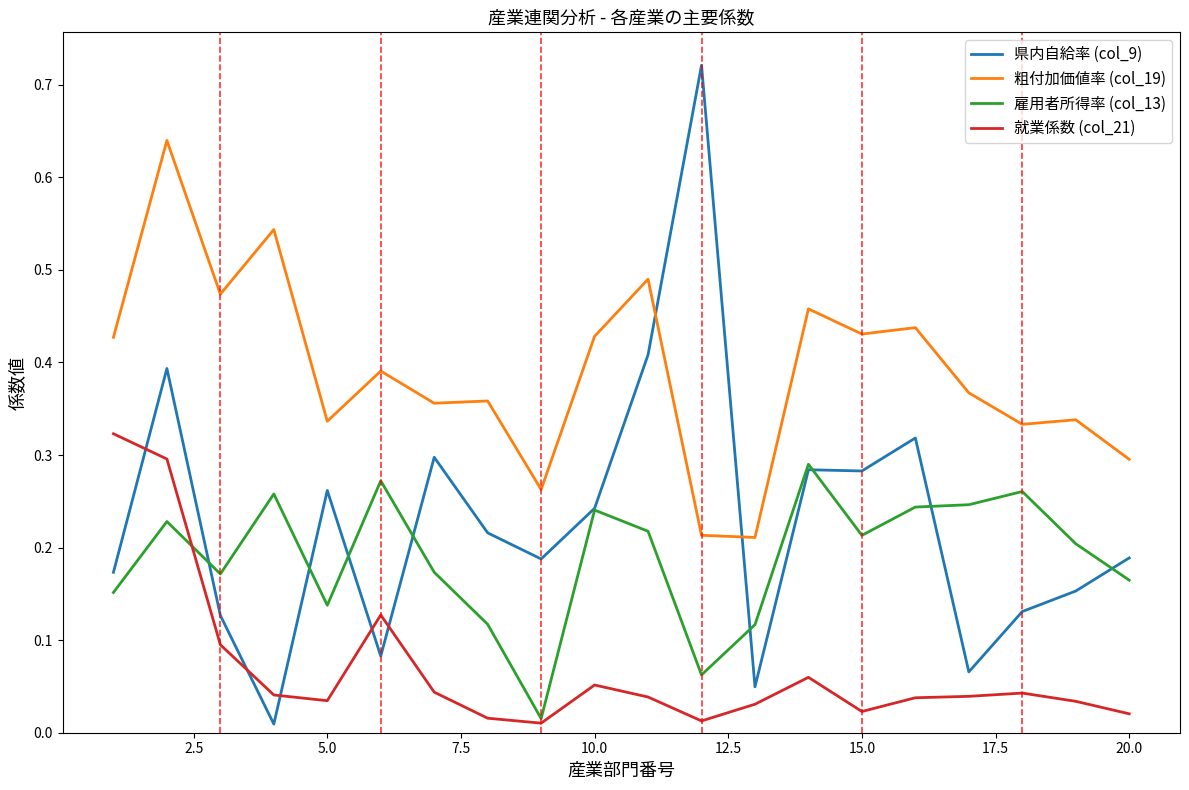

How many times do 県内自給率 (col_9) and 粗付加価値率 (col_19) cross each other?

2